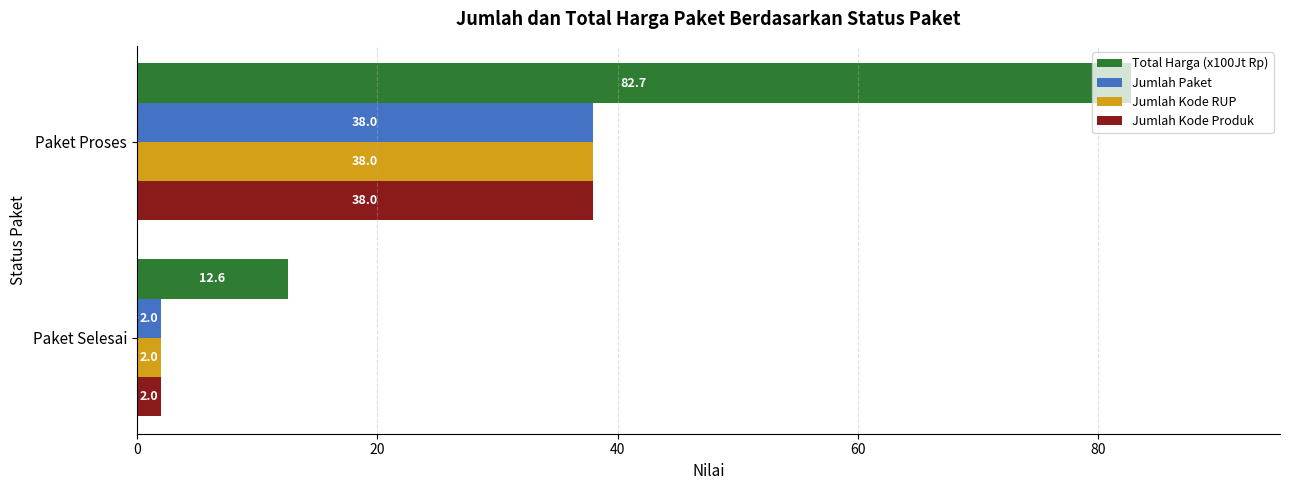

Which series has the largest range (max minus min)?

Total Harga (x100Jt Rp)